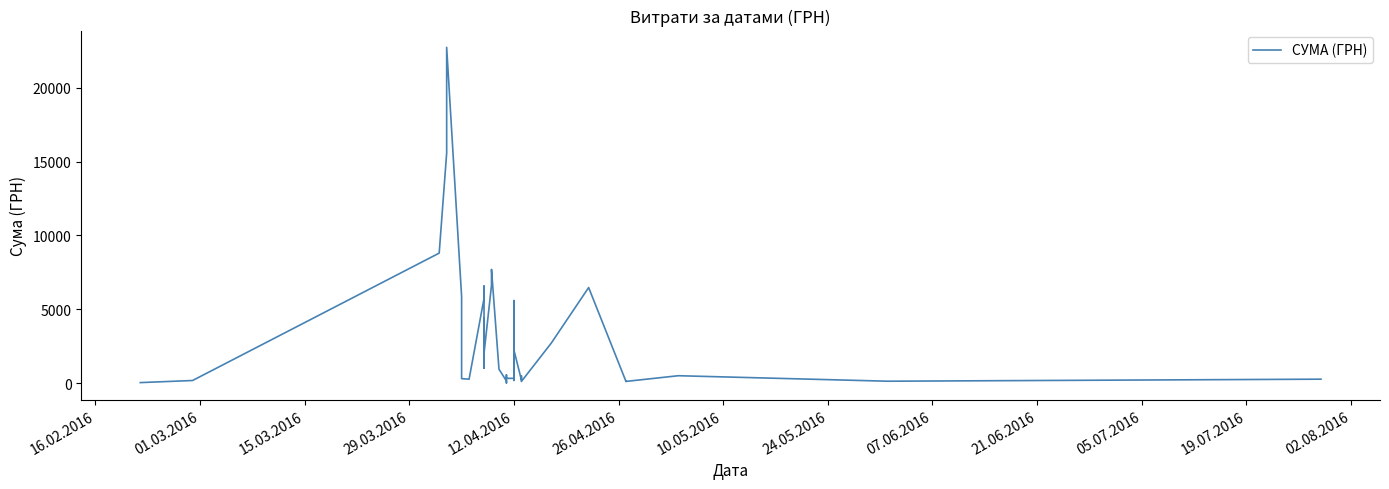

What is the difference between the maximum and second lowest values?

22694.5